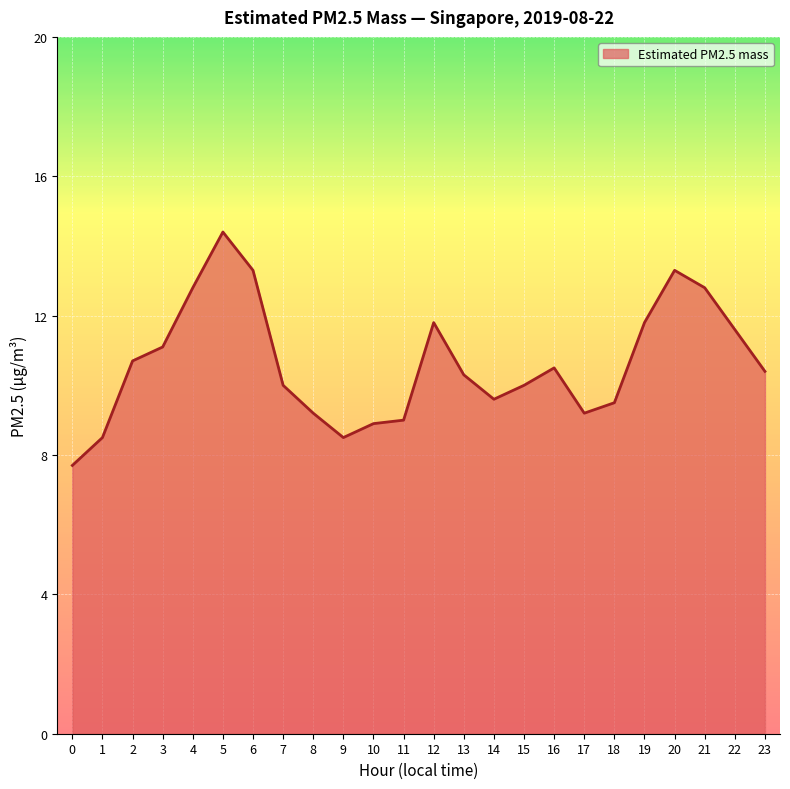

What is the difference between the maximum and second lowest values?

5.9